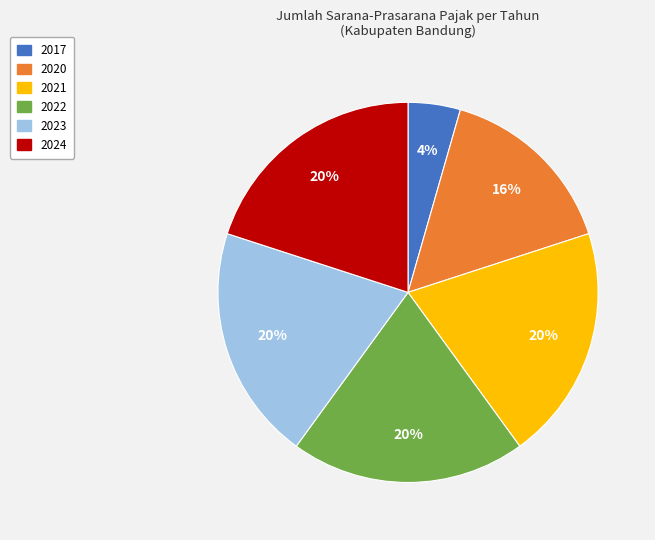

Is there any slice that represents more than half of the pie?

No